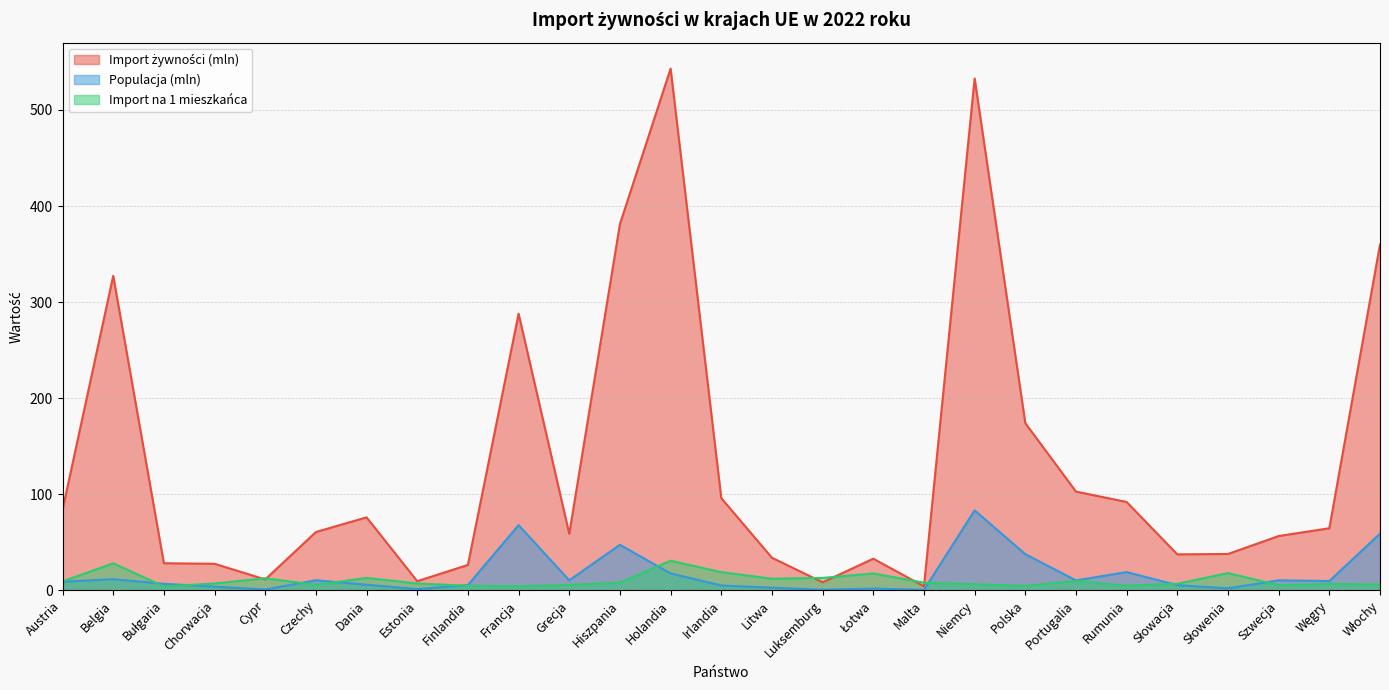

Reading left to right, what are all the values shown in this chart?

Import żywności (mln): 83.8	327.3	28.2	27.6	11.4	60.7	76.0	9.6	26.5	287.9	58.9	381.2	543.0	96.0	33.9	8.4	33.0	4.2	532.7	174.1	102.8	92.0	37.5	37.9	56.5	64.6	359.9
Populacja (mln): 9.0	11.6	6.8	3.9	0.9	10.5	5.9	1.3	5.5	67.9	10.5	47.4	17.6	5.1	2.8	0.7	1.9	0.5	83.2	37.6	10.3	19.0	5.4	2.1	10.4	9.7	59.0
Import na 1 mieszkańca: 9.3	28.2	4.1	7.2	12.6	5.8	12.9	7.2	4.8	4.2	5.6	8.0	30.9	19.0	12.1	13.0	17.6	8.0	6.4	4.6	9.9	4.8	6.9	18.0	5.4	6.7	6.1